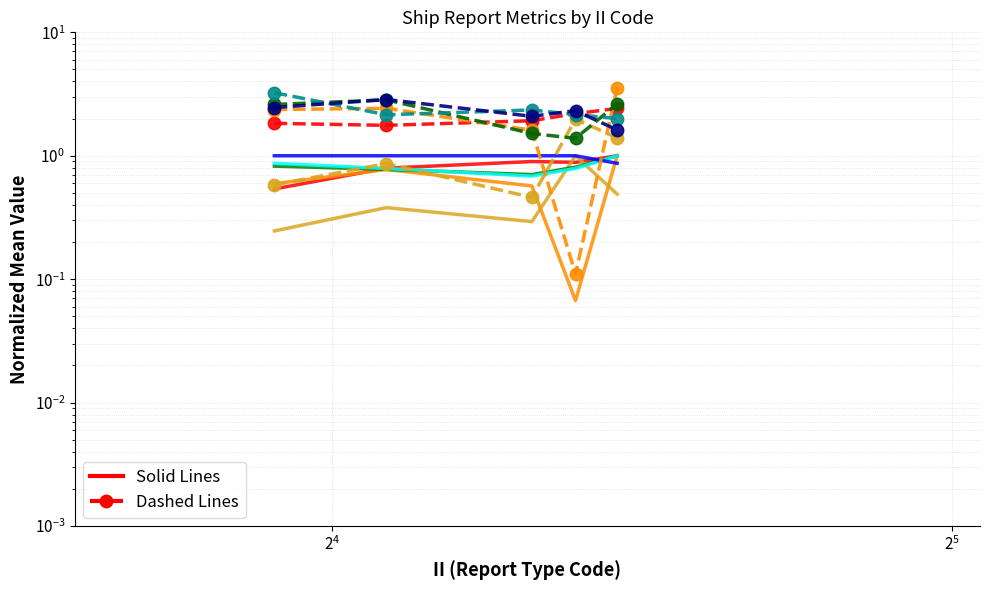

Reading left to right, extract all data points from this chart.

LONG_mean: 0.5	0.8	0.9	0.9	1.0
LAT_mean: 0.6	0.8	0.6	0.1	1.0
MSQUARE_mean: 0.2	0.4	0.3	1.0	0.5
RPT_LEN_mean: 0.8	0.8	0.7	0.8	1.0
GROUP_CNT_mean: 0.9	0.8	0.7	0.8	1.0
YYGGGG_mean: 1.0	1.0	1.0	1.0	0.9